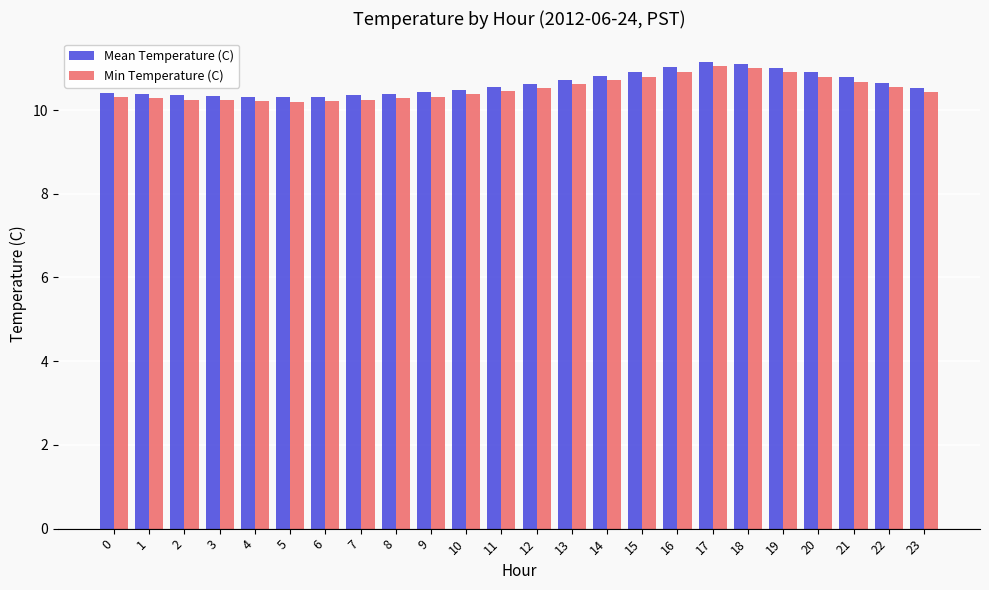

How many data points does each series have?

24